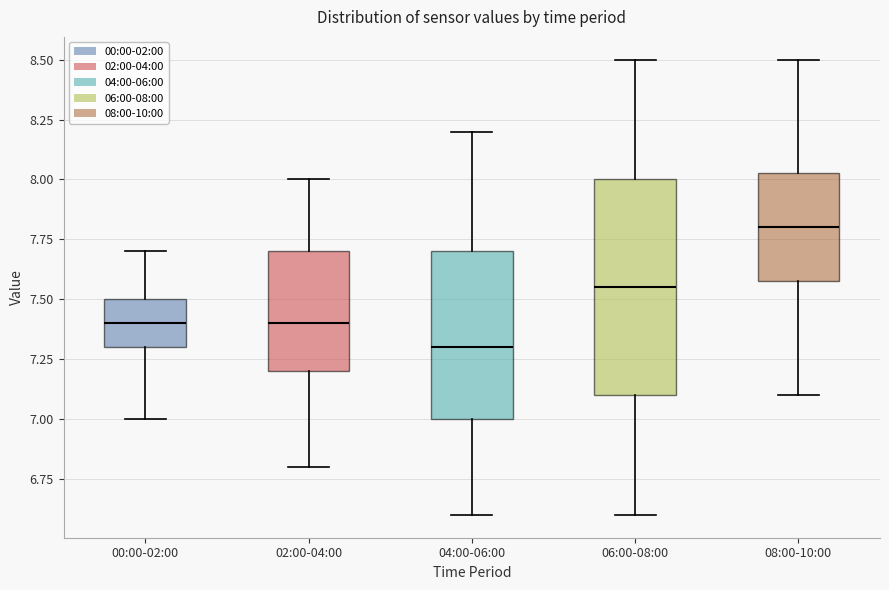

Which box is the tallest, from its lower edge to its upper edge?

06:00-08:00